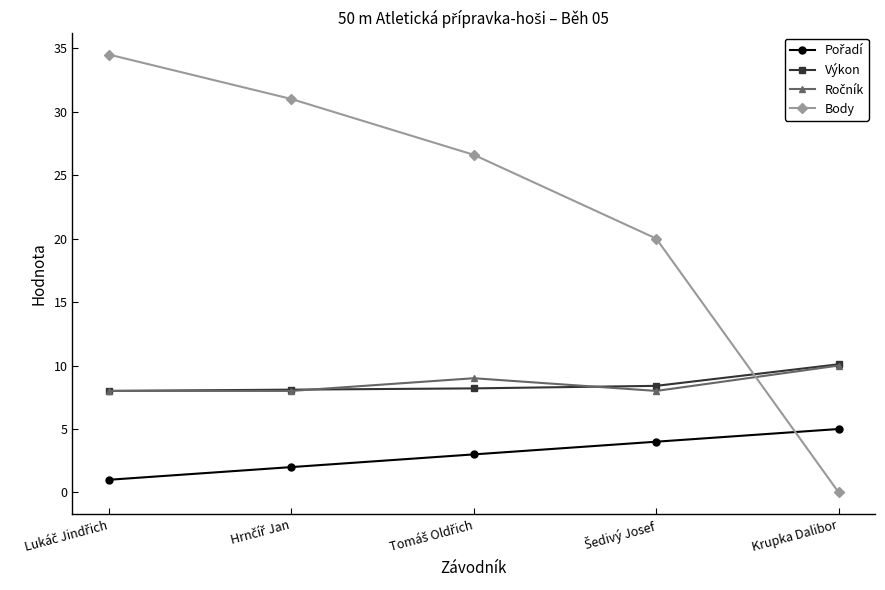

What is the sum of all Body values?

112.1